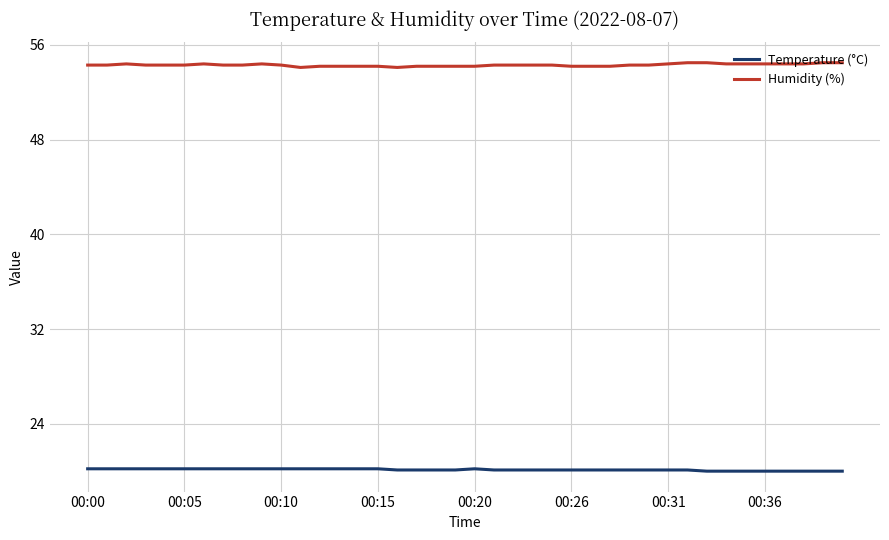

At how many categories does at least one series exceed 43?

40